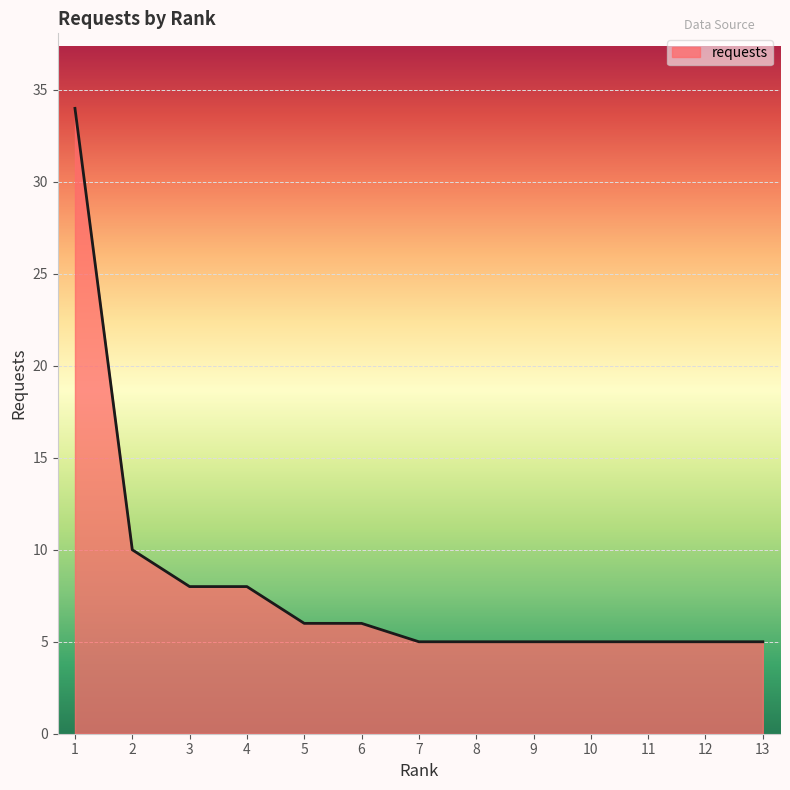

True or false: the data shows 3 at 11.

False